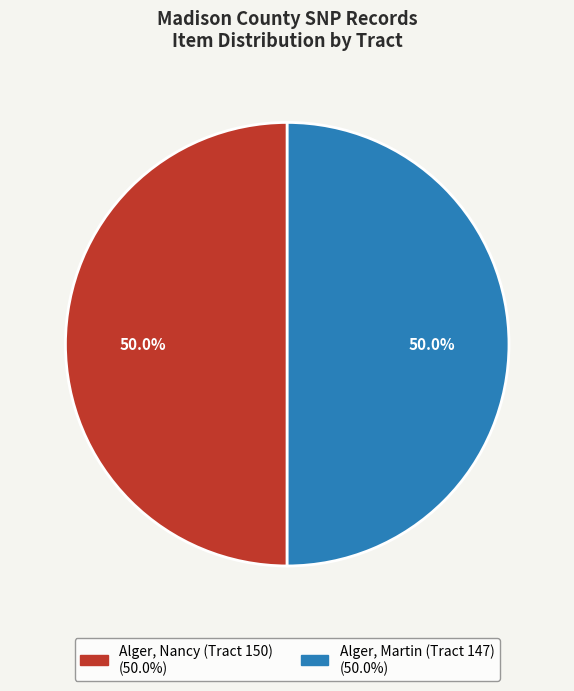

Do Alger, Martin (Tract 147) and Alger, Nancy (Tract 150) together represent more than half of the pie?

Yes